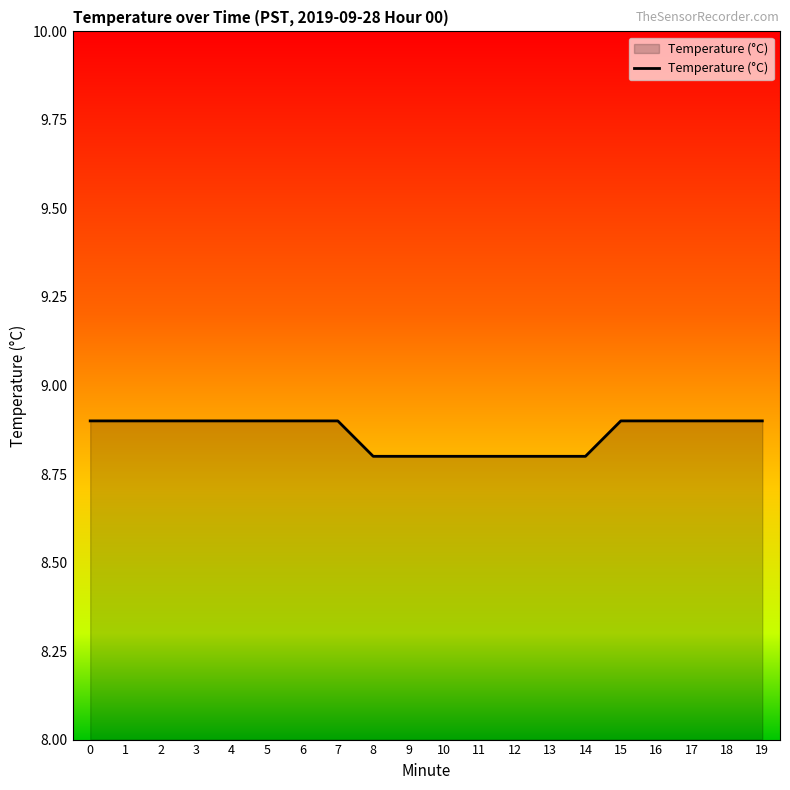

What is the ratio of the value at 15 to the value at 0?

1.0